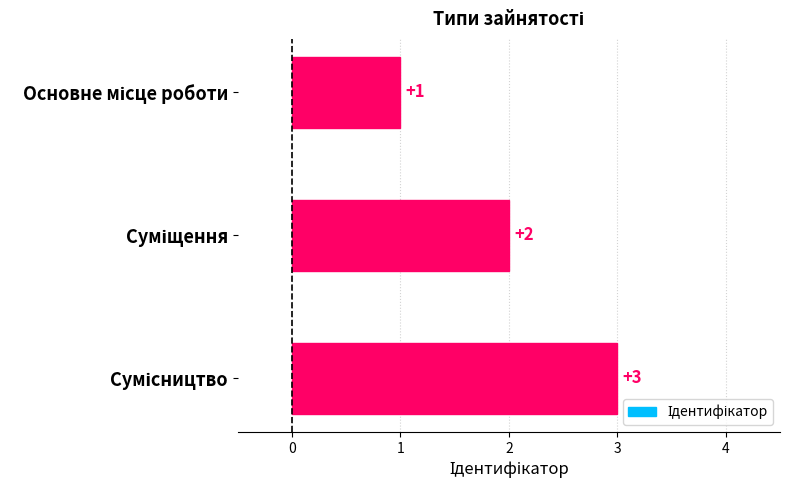

What is the value of the 3rd bar from the top?

3